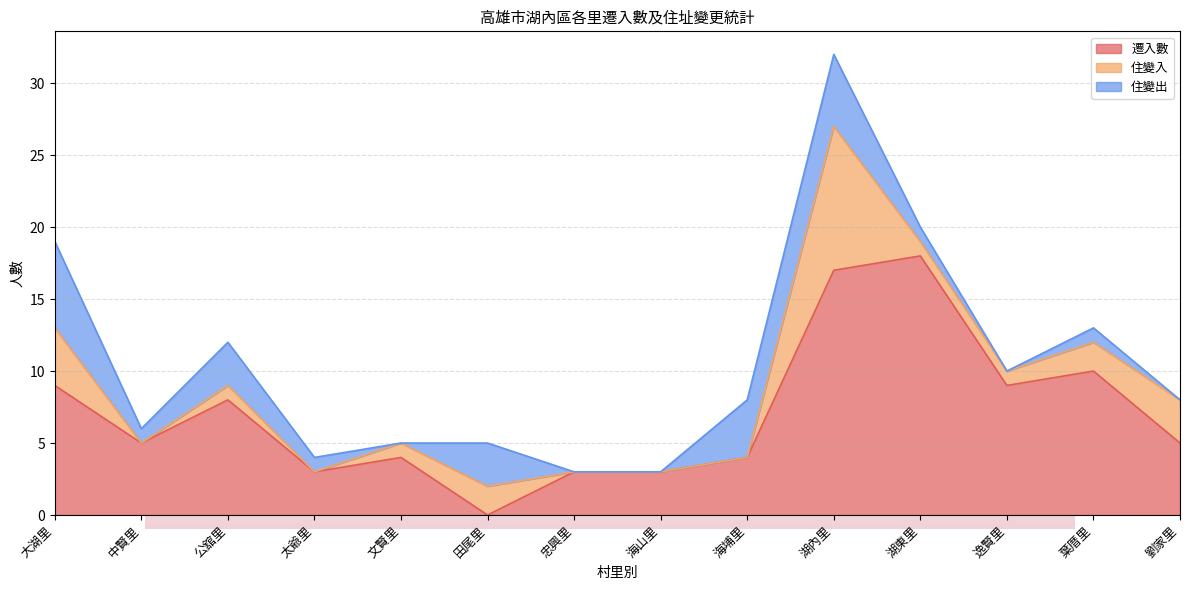

In 住變入, how many points are lower than both neighbors (excluding endpoints)?

2